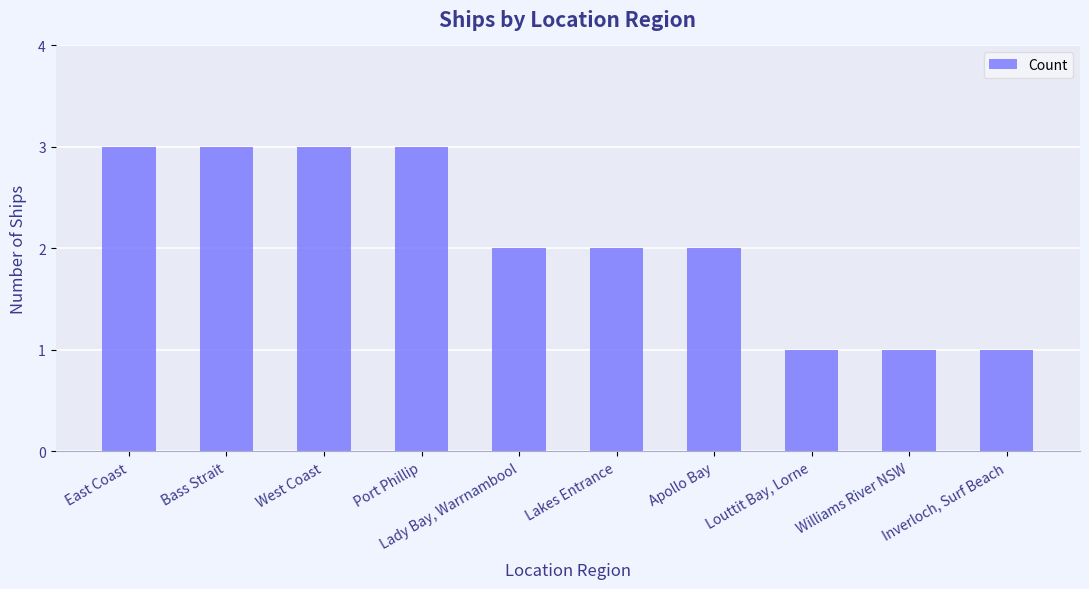

Reading left to right, list all the values displayed in this chart.

3	3	3	3	2	2	2	1	1	1